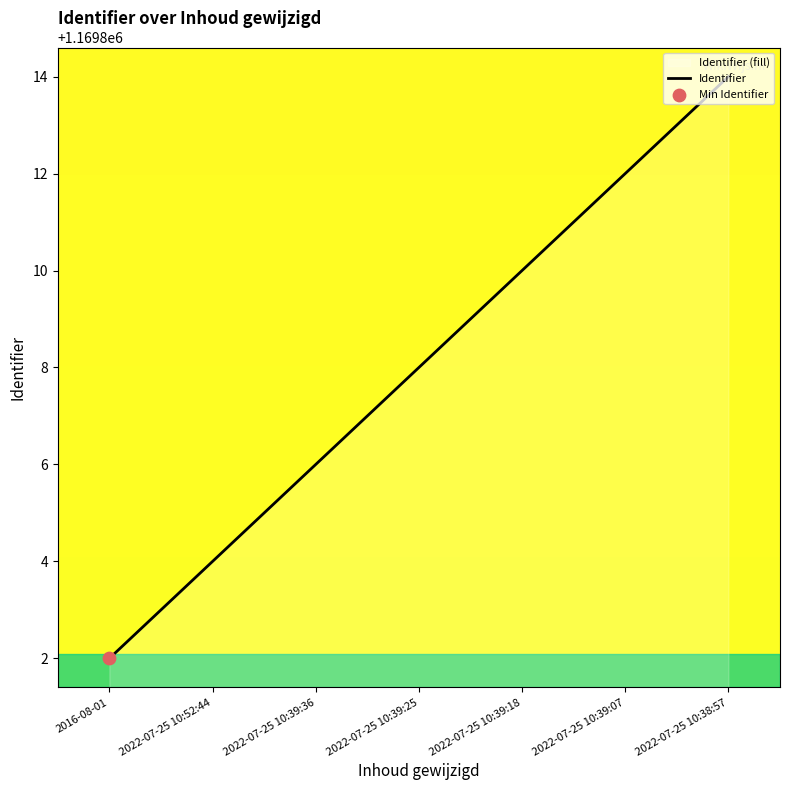

Approximately how many times larger is the value at 2022-07-25 10:39:07 compared to 2022-07-25 10:39:18?

1.0